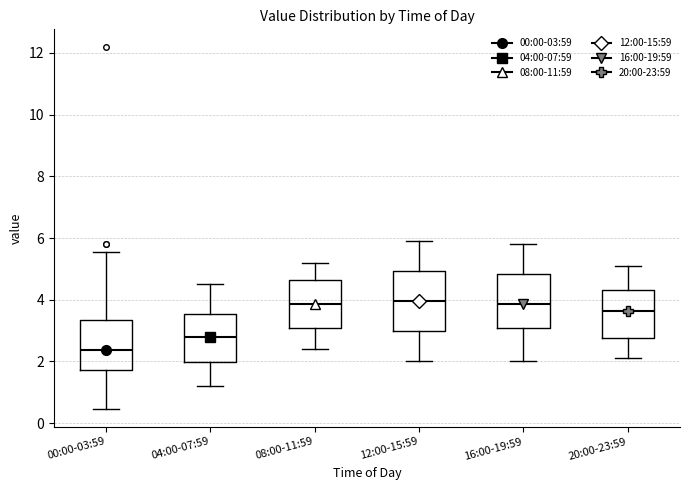

Comparing the boxes themselves (not the whiskers), which one is the tallest?

12:00-15:59